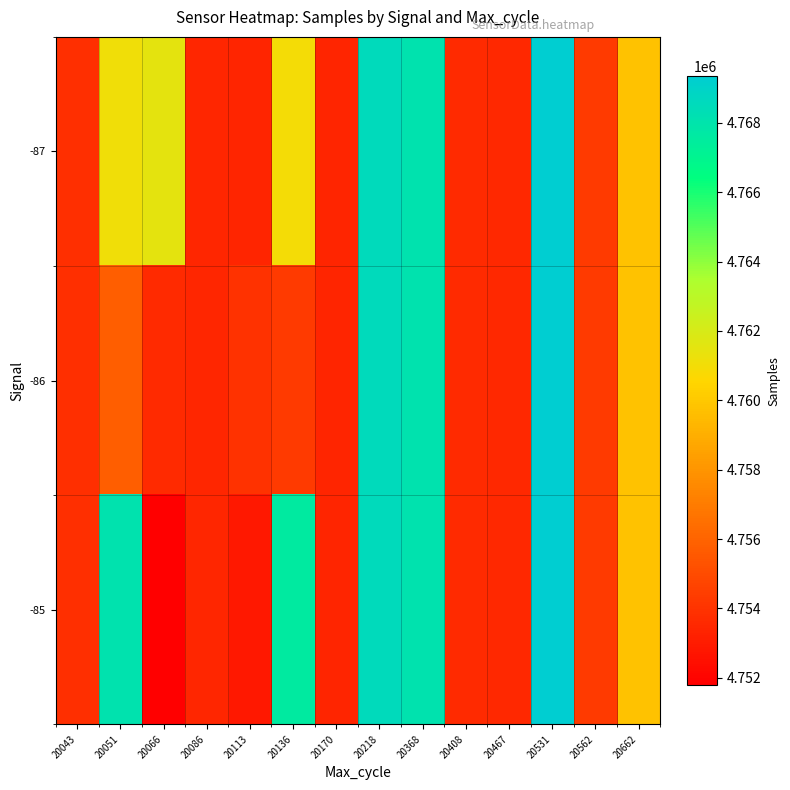

How many distinct data groups are displayed?

3